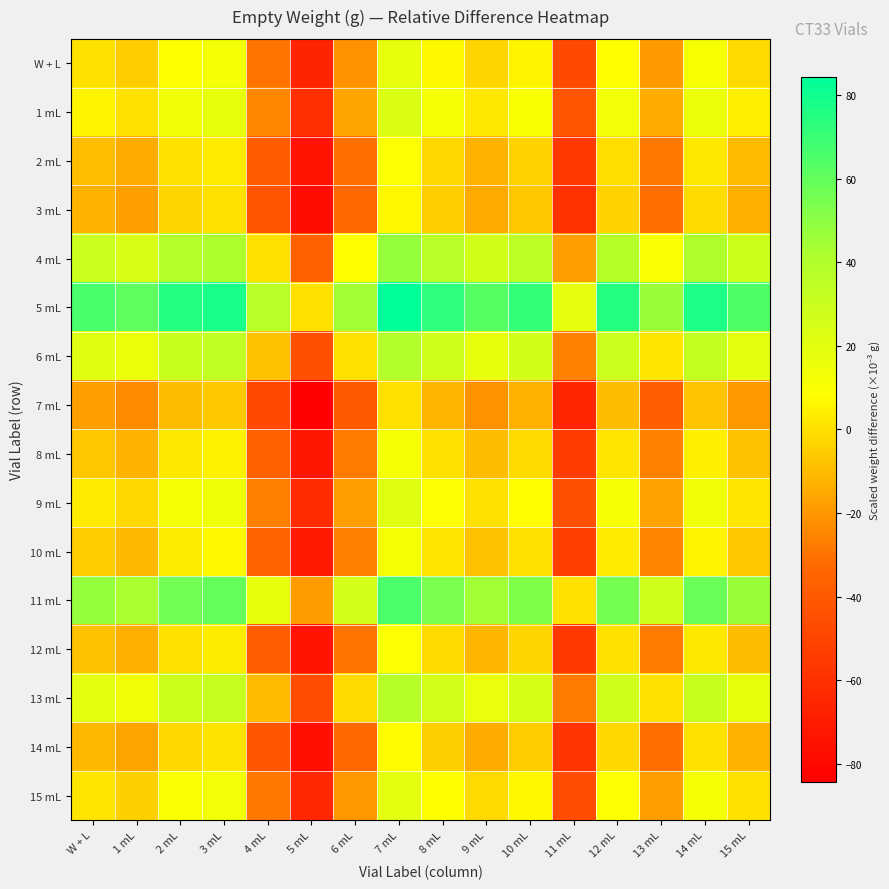

Reading left to right, transcribe all the data shown in this chart.

W + L: W + L=0.0	1 mL=-5.4	2 mL=8.8	3 mL=11.9	4 mL=-29.7	5 mL=-66.1	6 mL=-21.5	7 mL=18.1	8 mL=6.7	9 mL=-3.1	10 mL=5.3	11 mL=-47.5	12 mL=8.3	13 mL=-19.6	14 mL=10.8	15 mL=-1.4
1 mL: W + L=5.4	1 mL=0.0	2 mL=14.2	3 mL=17.3	4 mL=-24.3	5 mL=-60.7	6 mL=-16.1	7 mL=23.5	8 mL=12.1	9 mL=2.3	10 mL=10.7	11 mL=-42.1	12 mL=13.7	13 mL=-14.2	14 mL=16.2	15 mL=4.0
2 mL: W + L=-8.8	1 mL=-14.2	2 mL=0.0	3 mL=3.1	4 mL=-38.5	5 mL=-74.9	6 mL=-30.3	7 mL=9.3	8 mL=-2.1	9 mL=-11.9	10 mL=-3.5	11 mL=-56.3	12 mL=-0.5	13 mL=-28.4	14 mL=2.0	15 mL=-10.2
3 mL: W + L=-11.9	1 mL=-17.3	2 mL=-3.1	3 mL=0.0	4 mL=-41.6	5 mL=-78.0	6 mL=-33.4	7 mL=6.2	8 mL=-5.2	9 mL=-15.0	10 mL=-6.6	11 mL=-59.4	12 mL=-3.6	13 mL=-31.5	14 mL=-1.1	15 mL=-13.3
4 mL: W + L=29.7	1 mL=24.3	2 mL=38.5	3 mL=41.6	4 mL=0.0	5 mL=-36.4	6 mL=8.2	7 mL=47.8	8 mL=36.4	9 mL=26.6	10 mL=35.0	11 mL=-17.8	12 mL=38.0	13 mL=10.1	14 mL=40.5	15 mL=28.3
5 mL: W + L=66.1	1 mL=60.7	2 mL=74.9	3 mL=78.0	4 mL=36.4	5 mL=0.0	6 mL=44.6	7 mL=84.2	8 mL=72.8	9 mL=63.0	10 mL=71.4	11 mL=18.6	12 mL=74.4	13 mL=46.5	14 mL=76.9	15 mL=64.7
6 mL: W + L=21.5	1 mL=16.1	2 mL=30.3	3 mL=33.4	4 mL=-8.2	5 mL=-44.6	6 mL=0.0	7 mL=39.6	8 mL=28.2	9 mL=18.4	10 mL=26.8	11 mL=-26.0	12 mL=29.8	13 mL=1.9	14 mL=32.3	15 mL=20.1
7 mL: W + L=-18.1	1 mL=-23.5	2 mL=-9.3	3 mL=-6.2	4 mL=-47.8	5 mL=-84.2	6 mL=-39.6	7 mL=0.0	8 mL=-11.4	9 mL=-21.2	10 mL=-12.8	11 mL=-65.6	12 mL=-9.8	13 mL=-37.7	14 mL=-7.3	15 mL=-19.5
8 mL: W + L=-6.7	1 mL=-12.1	2 mL=2.1	3 mL=5.2	4 mL=-36.4	5 mL=-72.8	6 mL=-28.2	7 mL=11.4	8 mL=0.0	9 mL=-9.8	10 mL=-1.4	11 mL=-54.2	12 mL=1.6	13 mL=-26.3	14 mL=4.1	15 mL=-8.1
9 mL: W + L=3.1	1 mL=-2.3	2 mL=11.9	3 mL=15.0	4 mL=-26.6	5 mL=-63.0	6 mL=-18.4	7 mL=21.2	8 mL=9.8	9 mL=0.0	10 mL=8.4	11 mL=-44.4	12 mL=11.4	13 mL=-16.5	14 mL=13.9	15 mL=1.7
10 mL: W + L=-5.3	1 mL=-10.7	2 mL=3.5	3 mL=6.6	4 mL=-35.0	5 mL=-71.4	6 mL=-26.8	7 mL=12.8	8 mL=1.4	9 mL=-8.4	10 mL=0.0	11 mL=-52.8	12 mL=3.0	13 mL=-24.9	14 mL=5.5	15 mL=-6.7
11 mL: W + L=47.5	1 mL=42.1	2 mL=56.3	3 mL=59.4	4 mL=17.8	5 mL=-18.6	6 mL=26.0	7 mL=65.6	8 mL=54.2	9 mL=44.4	10 mL=52.8	11 mL=0.0	12 mL=55.8	13 mL=27.9	14 mL=58.3	15 mL=46.1
12 mL: W + L=-8.3	1 mL=-13.7	2 mL=0.5	3 mL=3.6	4 mL=-38.0	5 mL=-74.4	6 mL=-29.8	7 mL=9.8	8 mL=-1.6	9 mL=-11.4	10 mL=-3.0	11 mL=-55.8	12 mL=0.0	13 mL=-27.9	14 mL=2.5	15 mL=-9.7
13 mL: W + L=19.6	1 mL=14.2	2 mL=28.4	3 mL=31.5	4 mL=-10.1	5 mL=-46.5	6 mL=-1.9	7 mL=37.7	8 mL=26.3	9 mL=16.5	10 mL=24.9	11 mL=-27.9	12 mL=27.9	13 mL=0.0	14 mL=30.4	15 mL=18.2
14 mL: W + L=-10.8	1 mL=-16.2	2 mL=-2.0	3 mL=1.1	4 mL=-40.5	5 mL=-76.9	6 mL=-32.3	7 mL=7.3	8 mL=-4.1	9 mL=-13.9	10 mL=-5.5	11 mL=-58.3	12 mL=-2.5	13 mL=-30.4	14 mL=0.0	15 mL=-12.2
15 mL: W + L=1.4	1 mL=-4.0	2 mL=10.2	3 mL=13.3	4 mL=-28.3	5 mL=-64.7	6 mL=-20.1	7 mL=19.5	8 mL=8.1	9 mL=-1.7	10 mL=6.7	11 mL=-46.1	12 mL=9.7	13 mL=-18.2	14 mL=12.2	15 mL=0.0